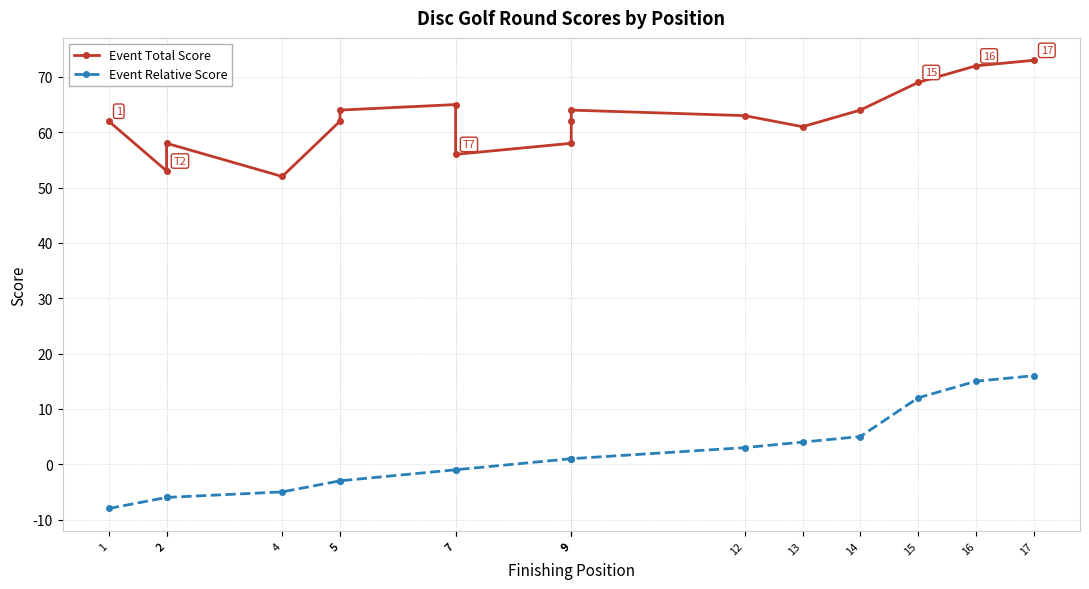

The Event Relative Score series shows -3 at 1. True or false?

False